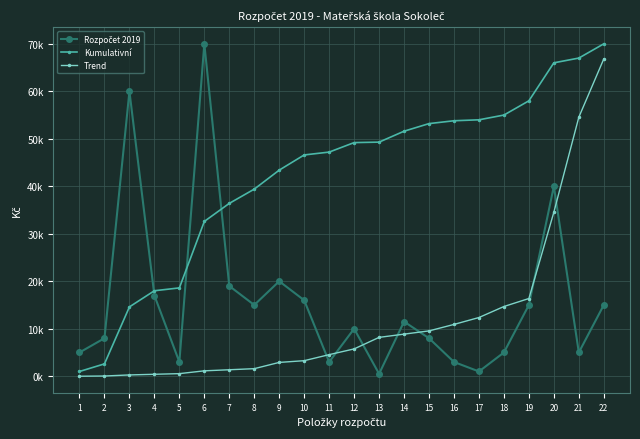

What is the greatest value displayed?

70000.0